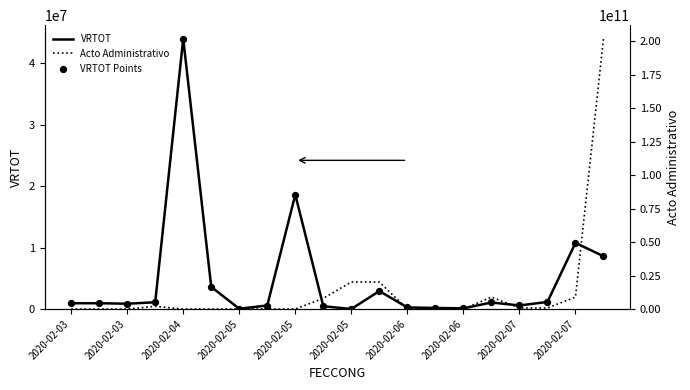

At how many categories does at least one series exceed 93451684724?

1